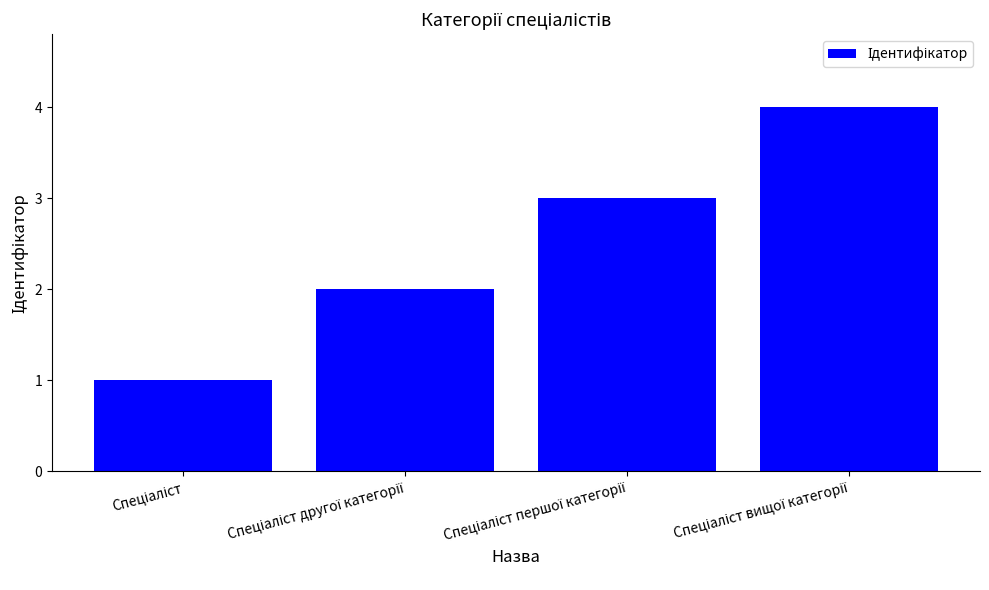

What is the sum of all values?

10